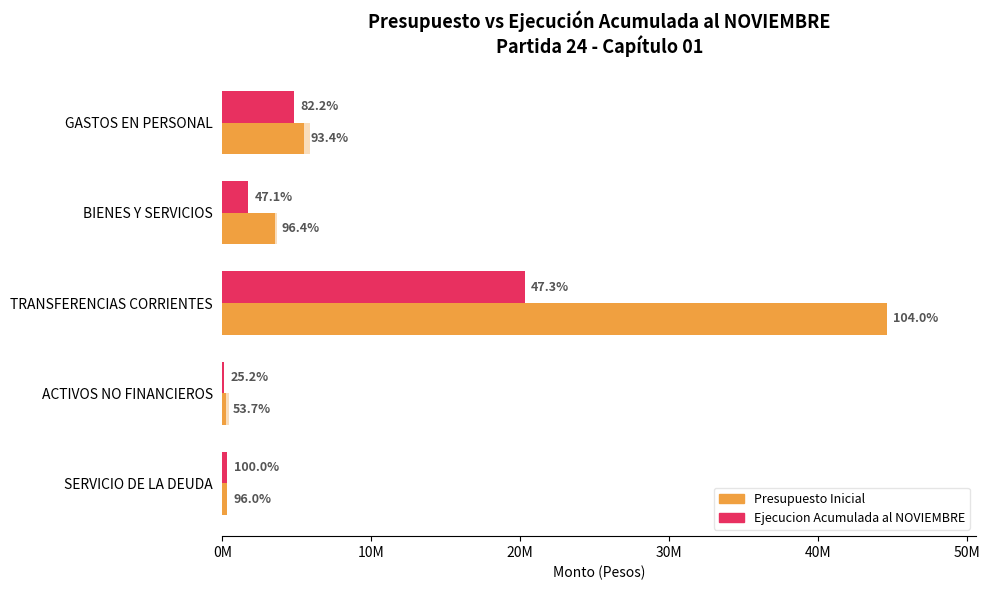

Reading left to right, transcribe all the data shown in this chart.

Presupuesto Inicial: 5487222	3557186	44608636	250266	324348
Ejecucion Acumulada al NOVIEMBRE: 4827762	1738228	20311009	117331	337712